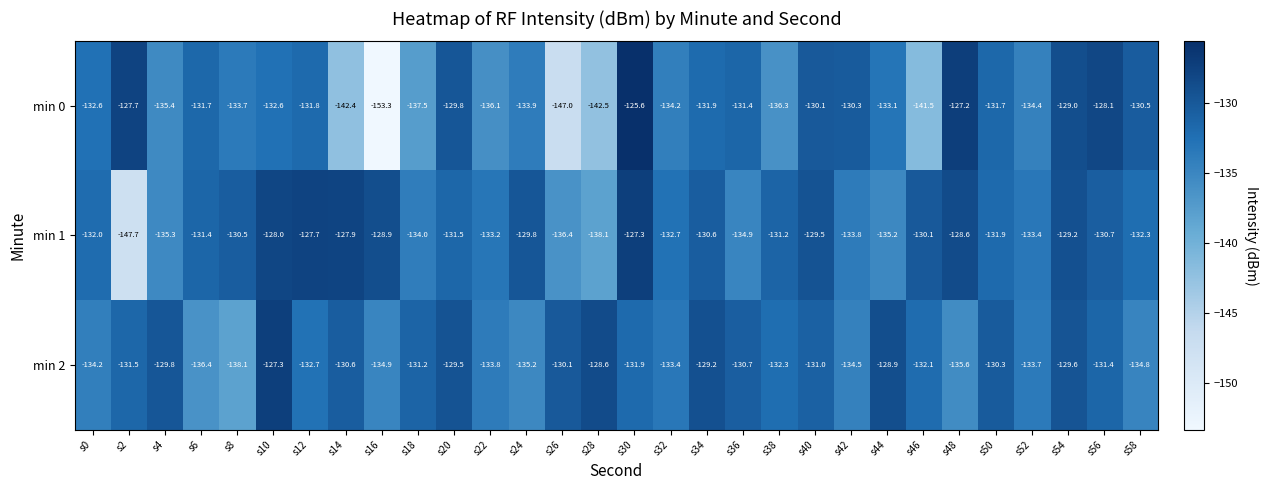

What is the smallest value displayed?

-153.3